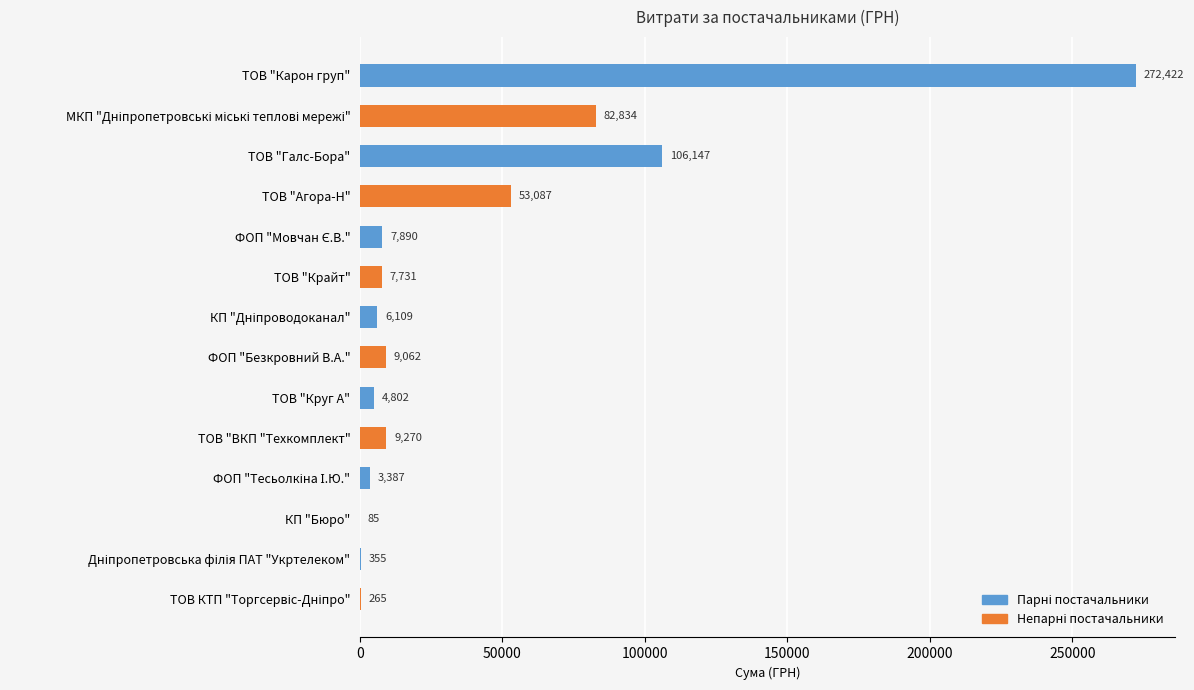

What is the maximum value shown in the chart?

272422.2